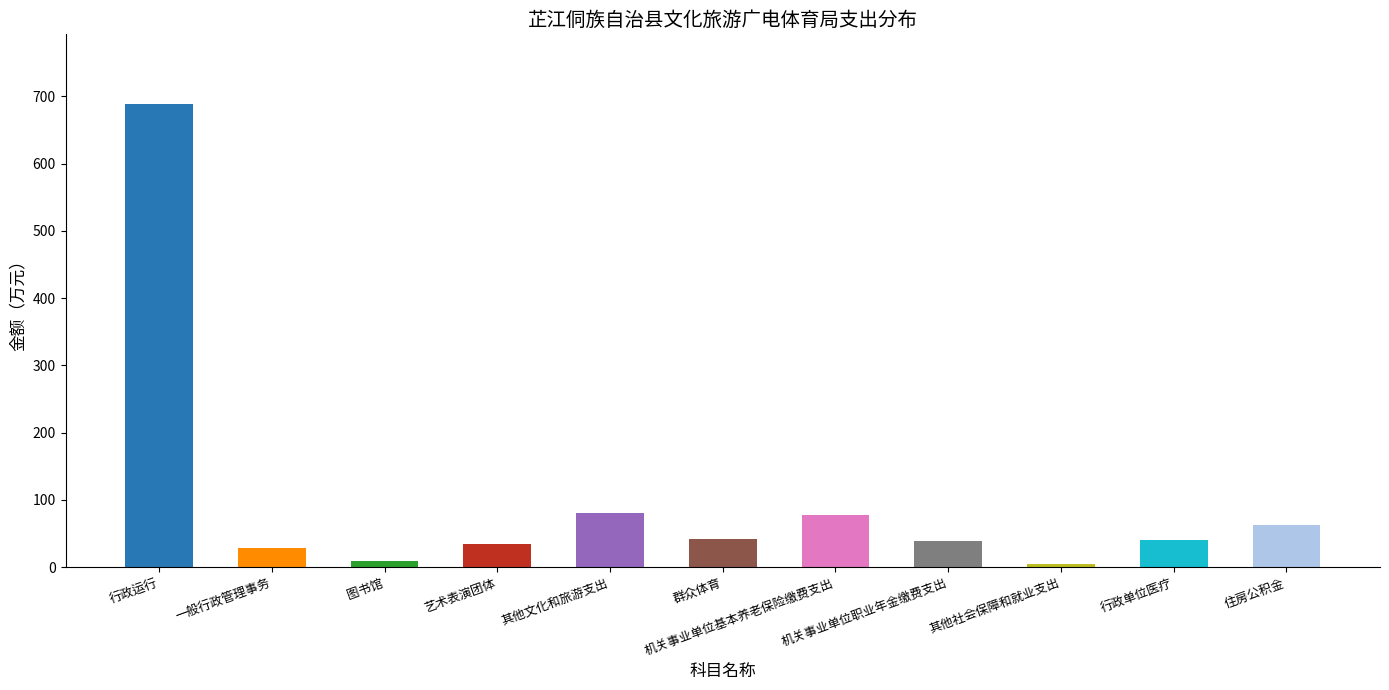

What is the difference between the maximum and minimum values?

684.8